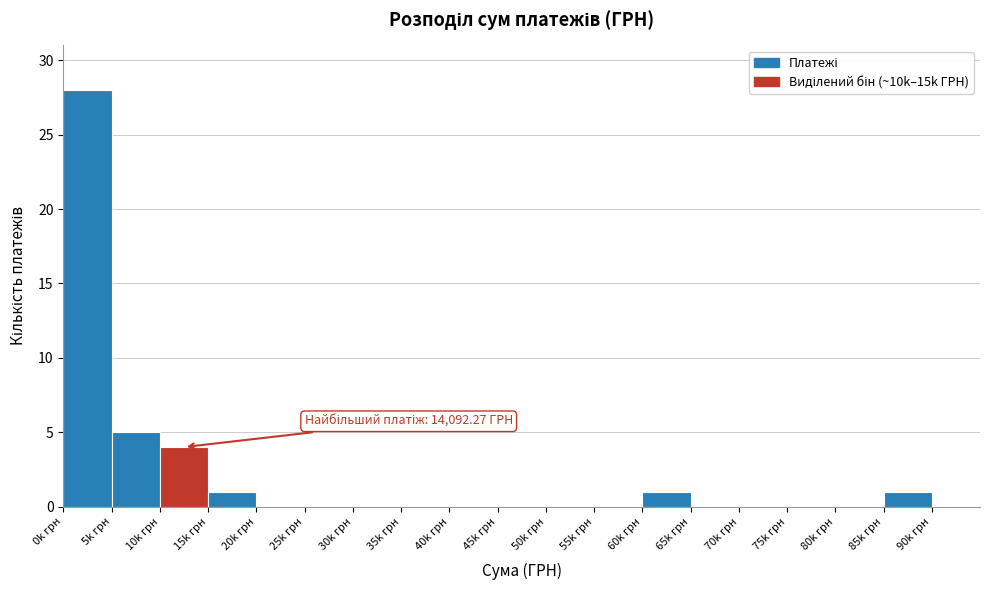

Reading left to right, what are all the values shown in this chart?

0k грн=28	5k грн=5	10k грн=4	15k грн=1	20k грн=0	25k грн=0	30k грн=0	35k грн=0	40k грн=0	45k грн=0	50k грн=0	55k грн=0	60k грн=1	65k грн=0	70k грн=0	75k грн=0	80k грн=0	85k грн=1	90k грн=0